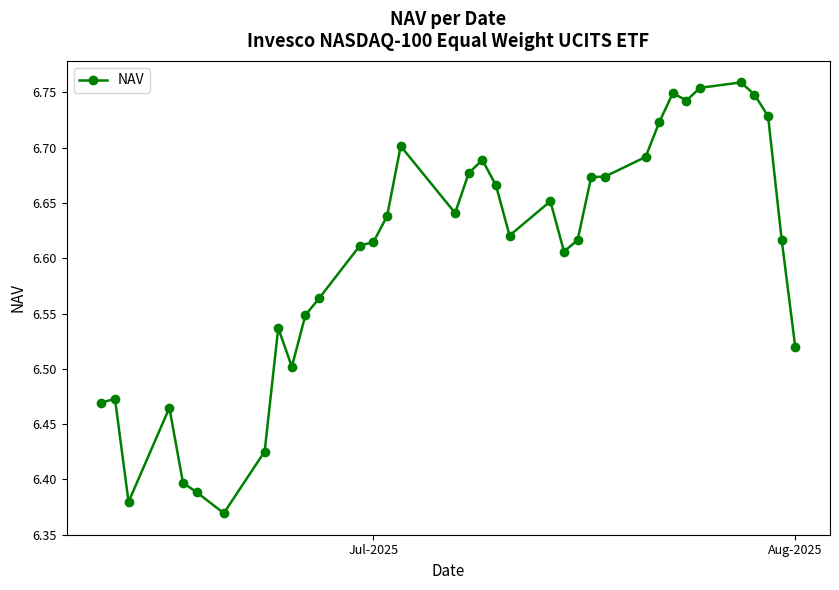

True or false: the data has more than 0 interior local peaks.

True